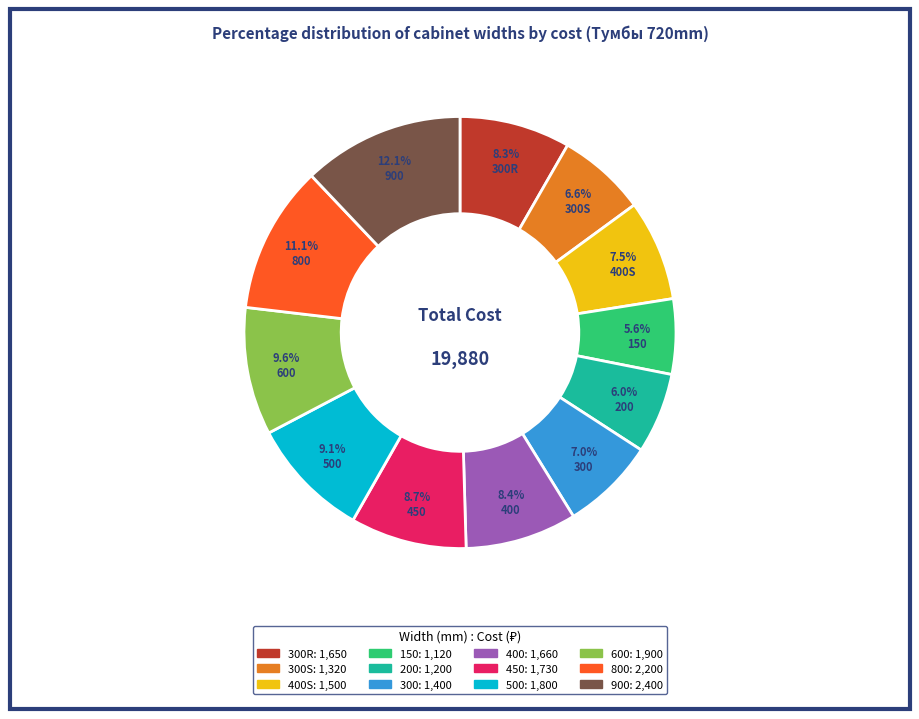

Does any single category account for the majority?

No